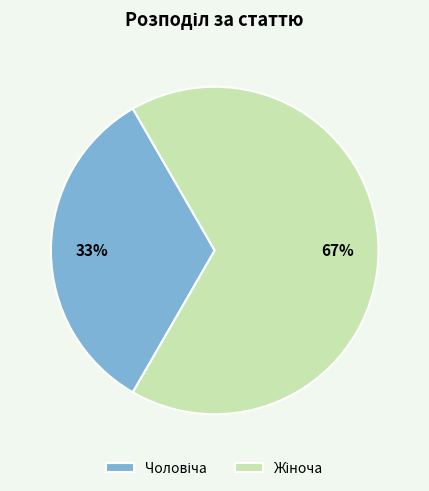

Is there a majority slice in this chart?

Yes